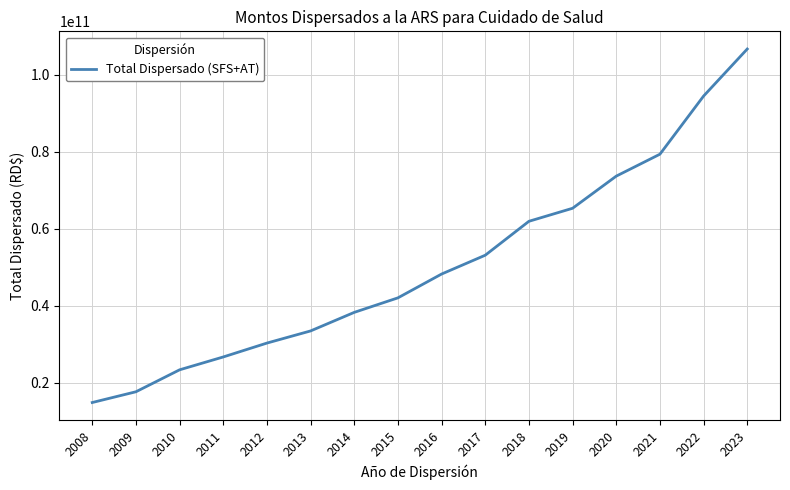

How many lines are shown in the chart?

1